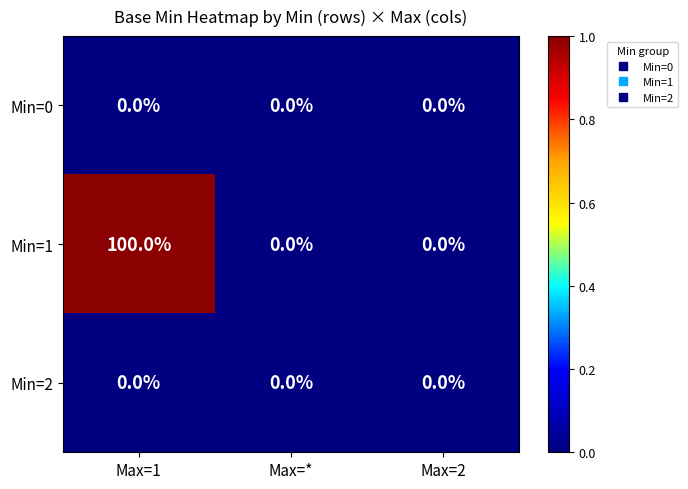

The value of Min=0 at Max=2 is 0. True or false?

True